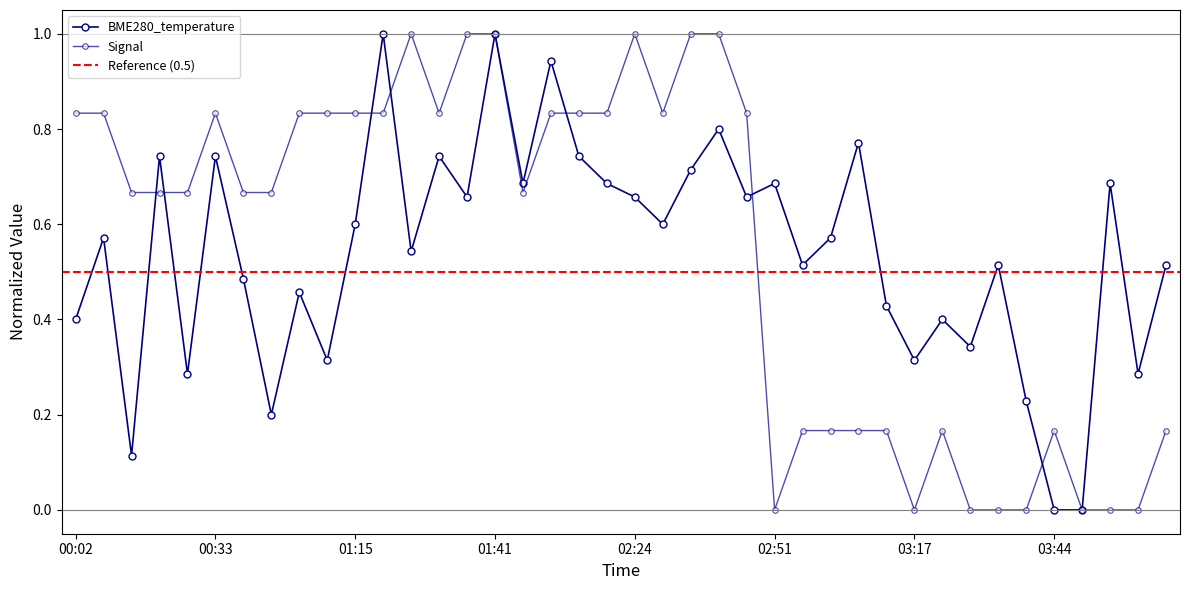

Count the number of categories in the chart.

40